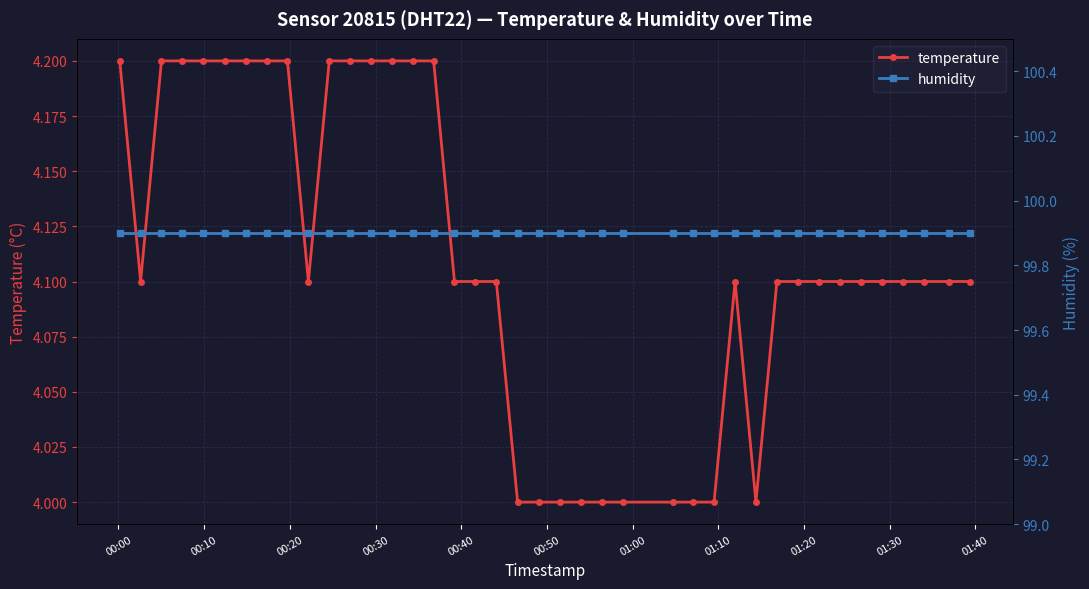

What is the highest value of the temperature series?

4.2